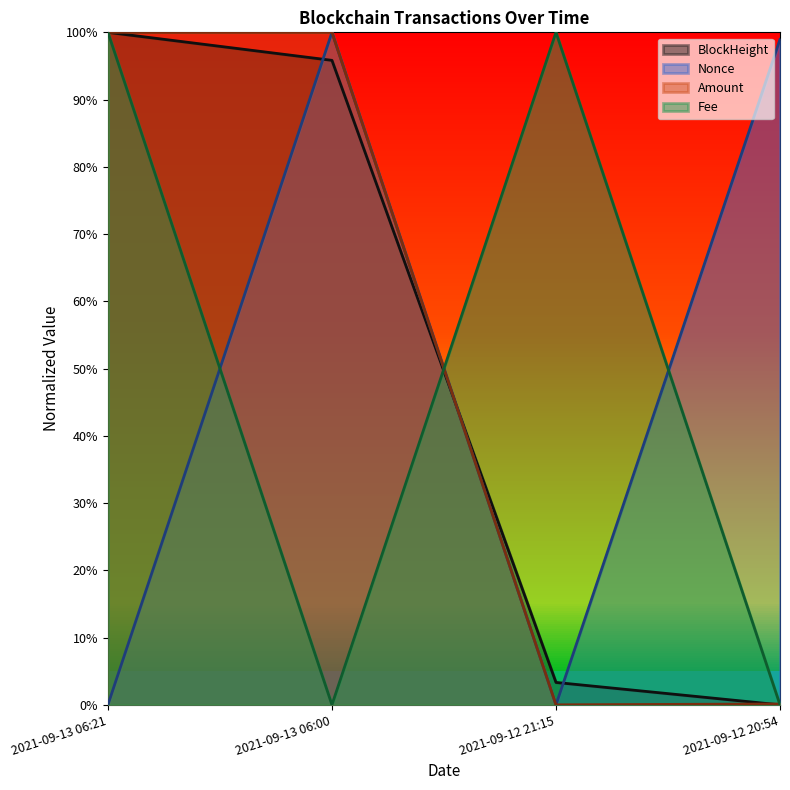

What are all the series names shown in the legend?

BlockHeight, Nonce, Amount, Fee